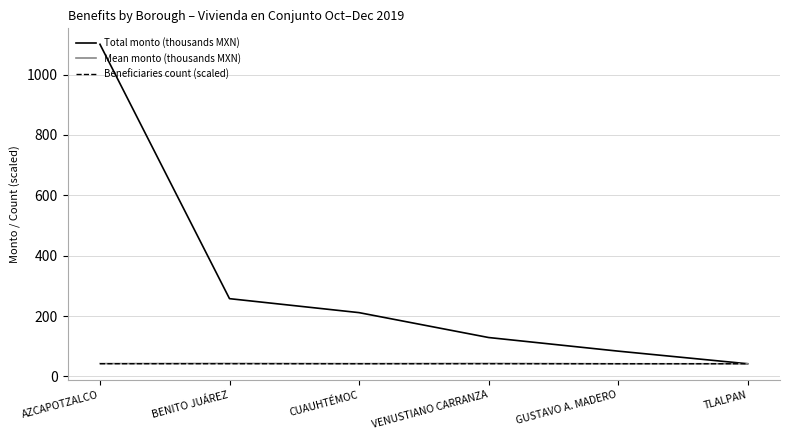

True or false: Total monto (thousands MXN) has a value of 1100.4 at AZCAPOTZALCO.

True